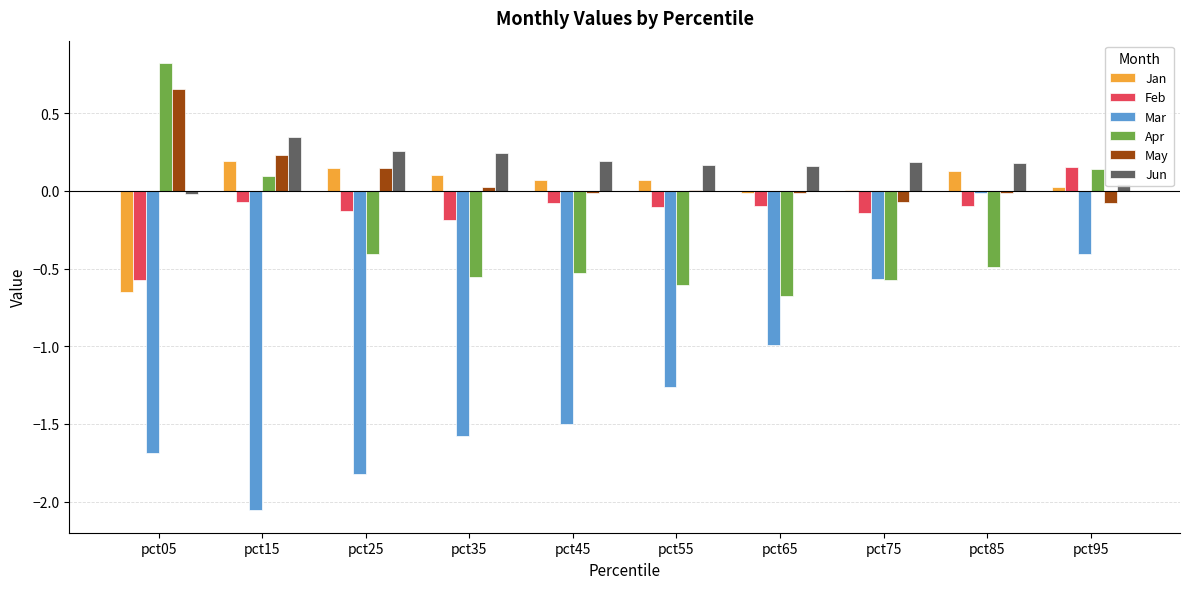

Is the value of Mar at pct45 greater than the value of May at pct15?

No